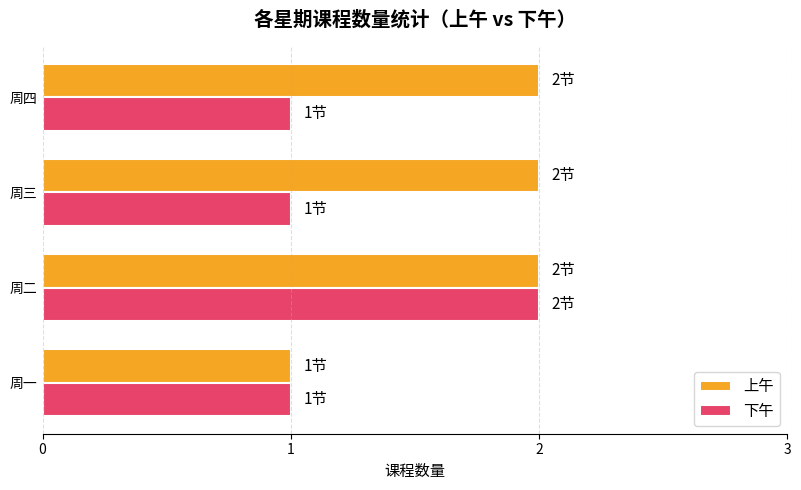

Which series changed the most between 周一 and 周三?

上午